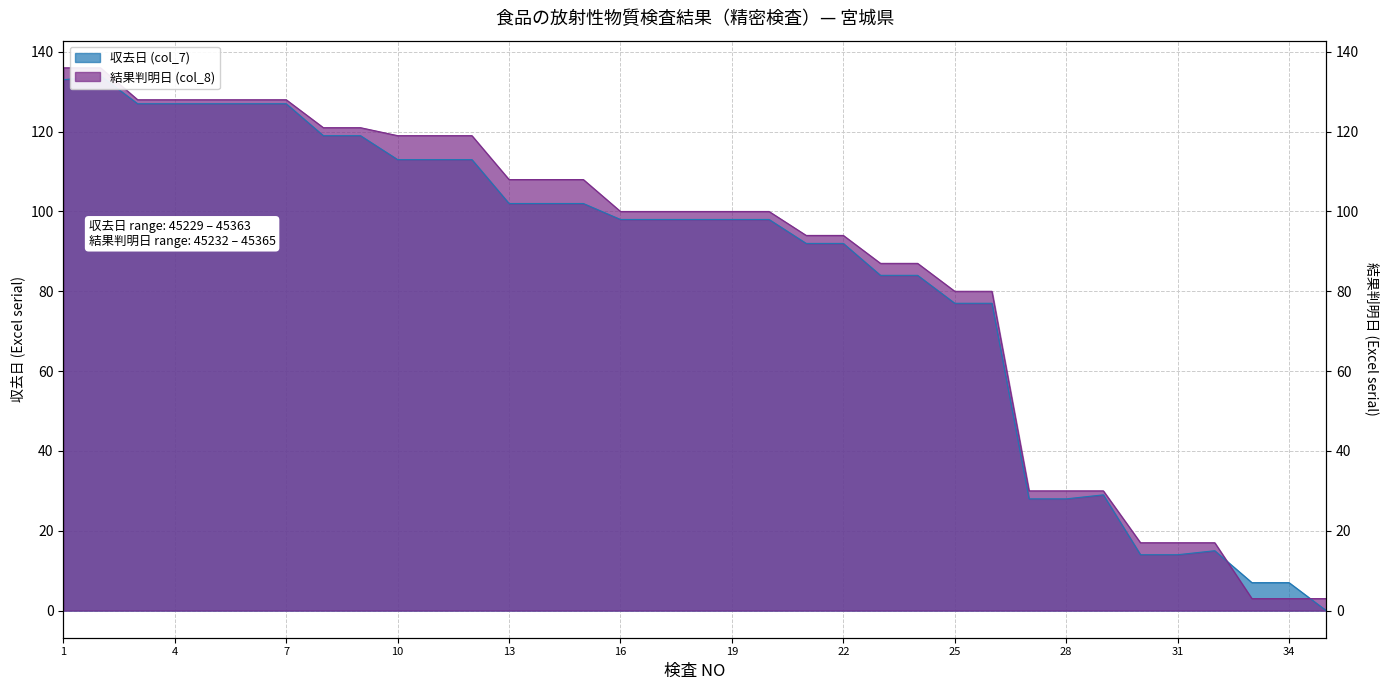

What is the total value across all series at 27?

58